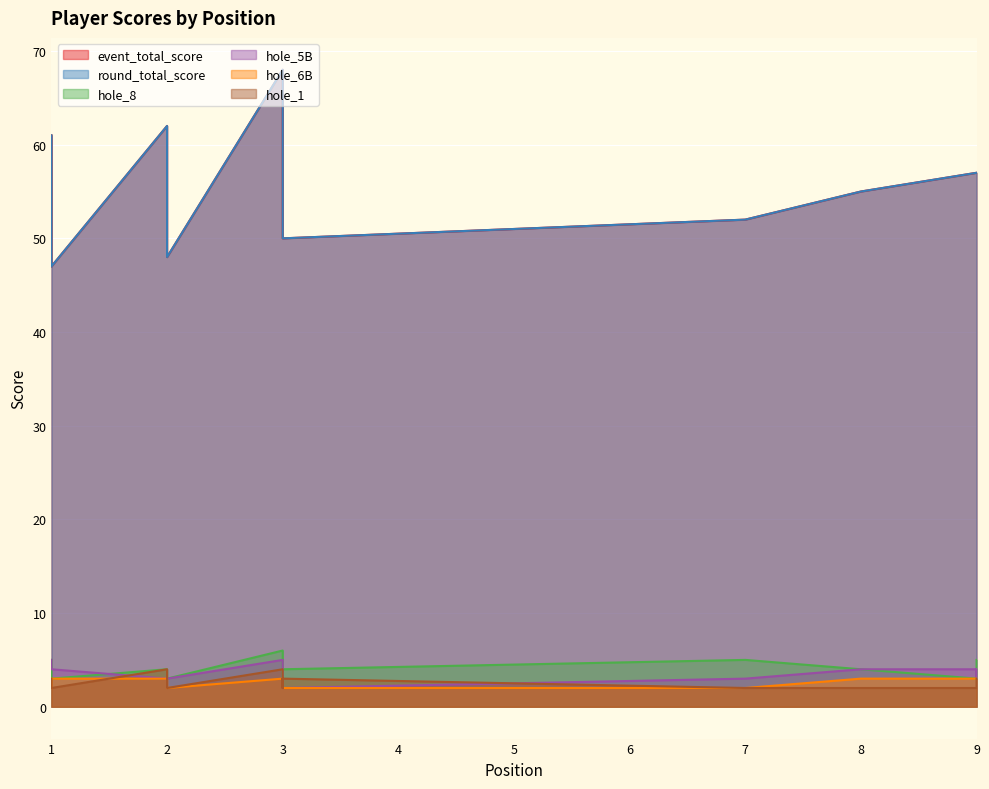

What is the difference between the round_total_score values at 2 and 3?

12